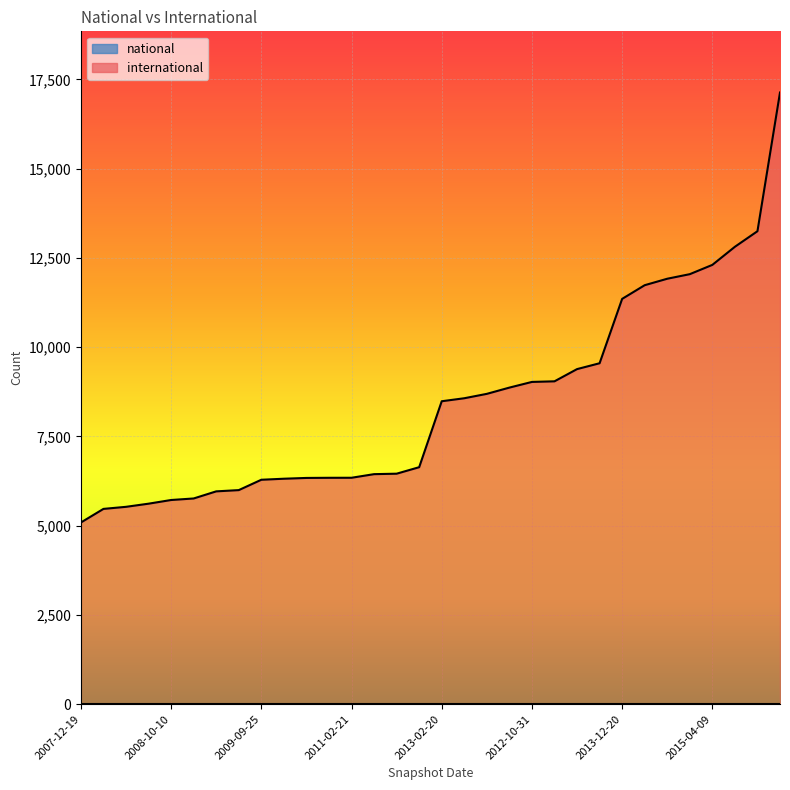

Rank the categories by value from lowest to highest.

2007-12-19, 2008-04-01, 2009-04-06, 2008-06-27, 2008-10-10, 2008-12-17, 2010-07-26, 2009-06-17, 2009-09-25, 2009-12-16, 2010-11-17, 2010-04-01, 2011-02-21, 2011-06-10, 2011-09-05, 2012-01-18, 2013-02-20, 2012-03-26, 2012-07-13, 2012-12-11, 2012-10-31, 2013-05-21, 2013-07-09, 2013-09-10, 2013-12-20, 2014-03-28, 2014-09-08, 2015-01-19, 2015-04-09, 2015-07-03, 2015-10-01, 2016-01-04